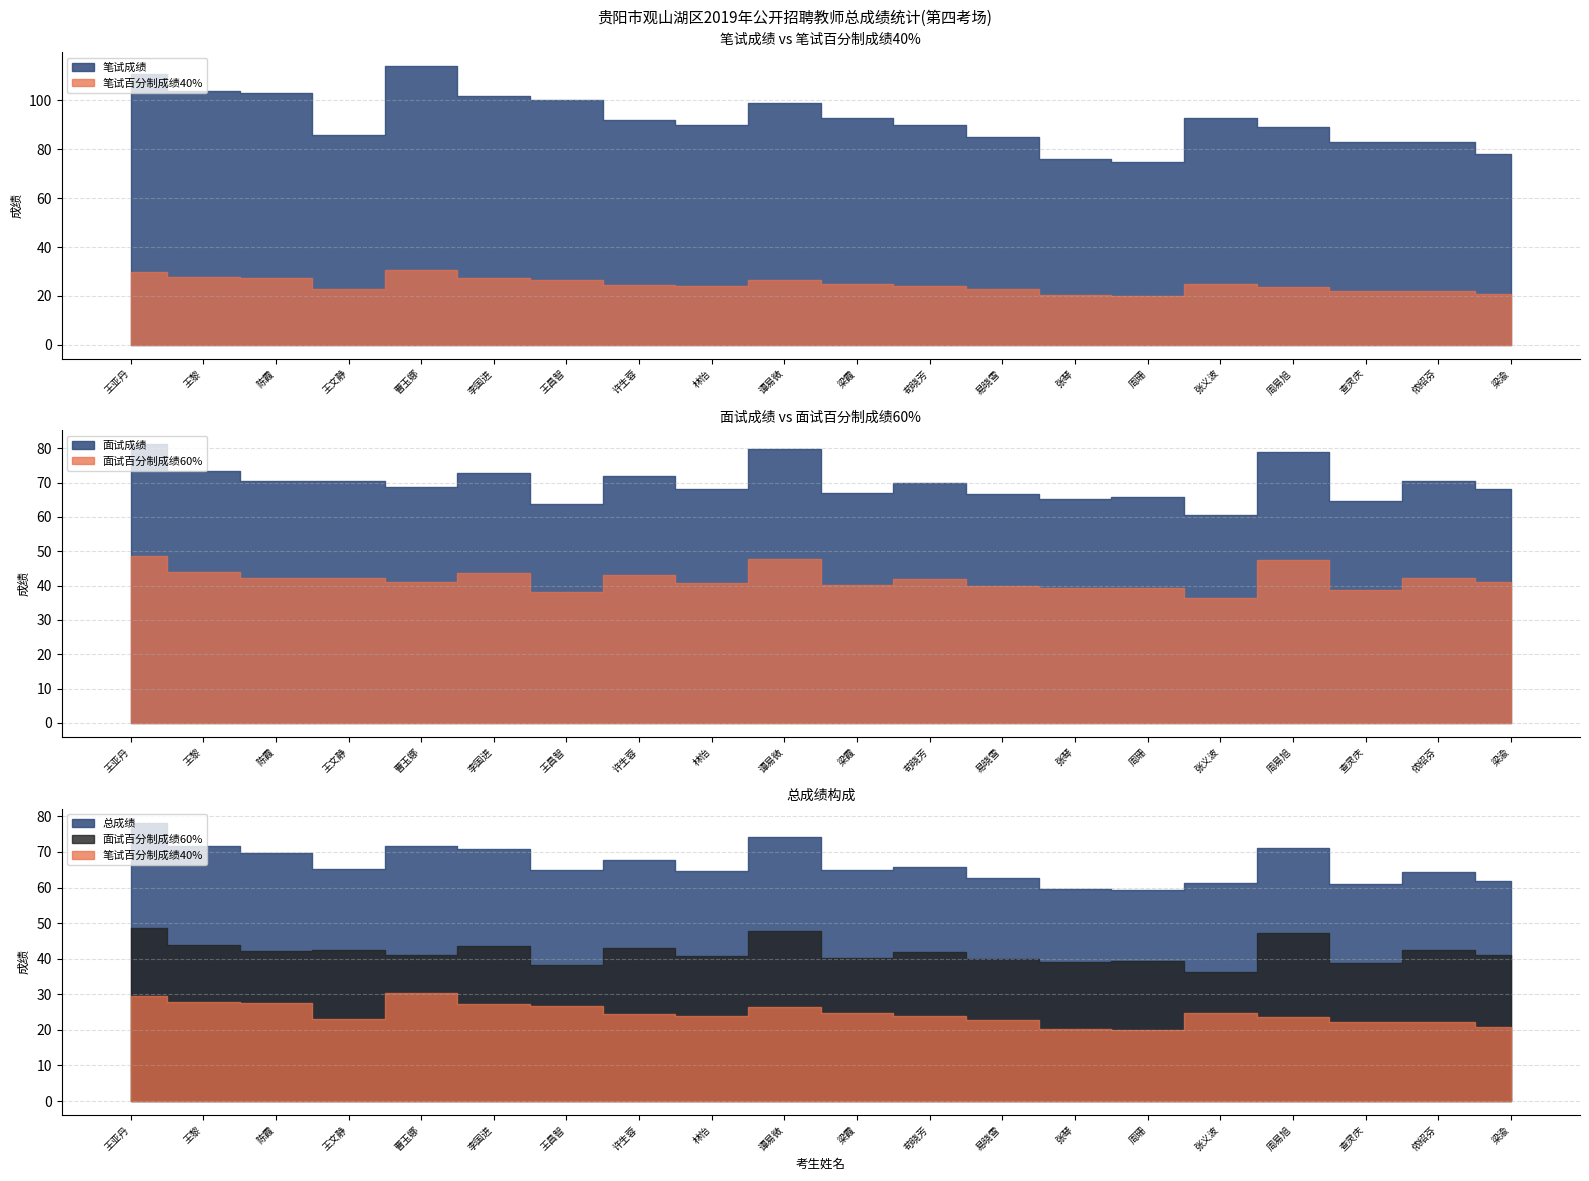

Which has a higher value, 许生蓉 or 周珊?

许生蓉